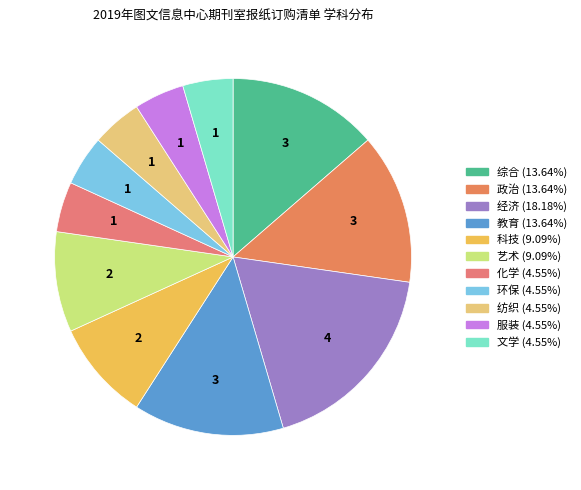

What is the change in value from 综合 to 环保?

-2